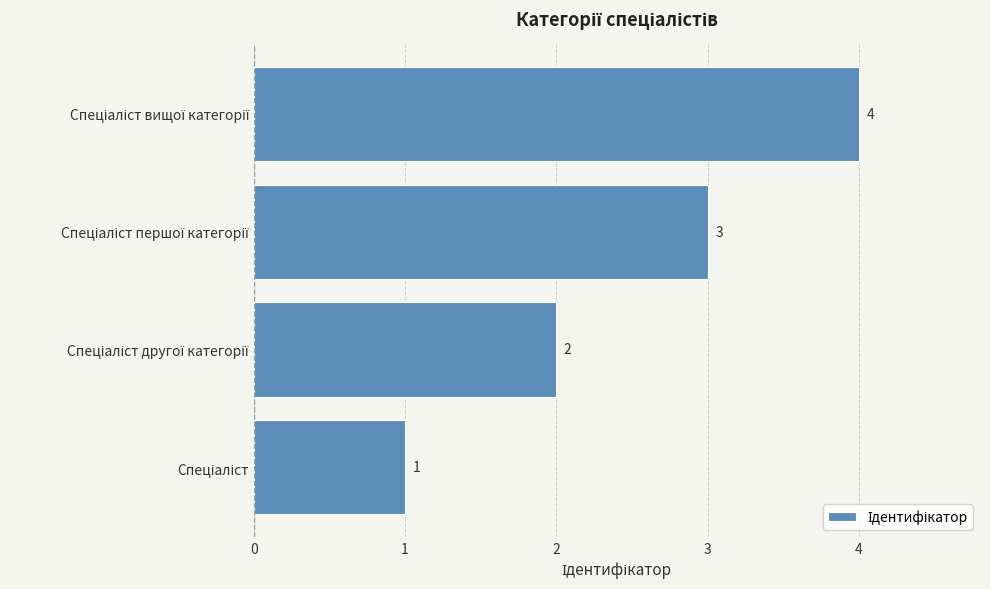

Count the values in the range 2 to 4.

3